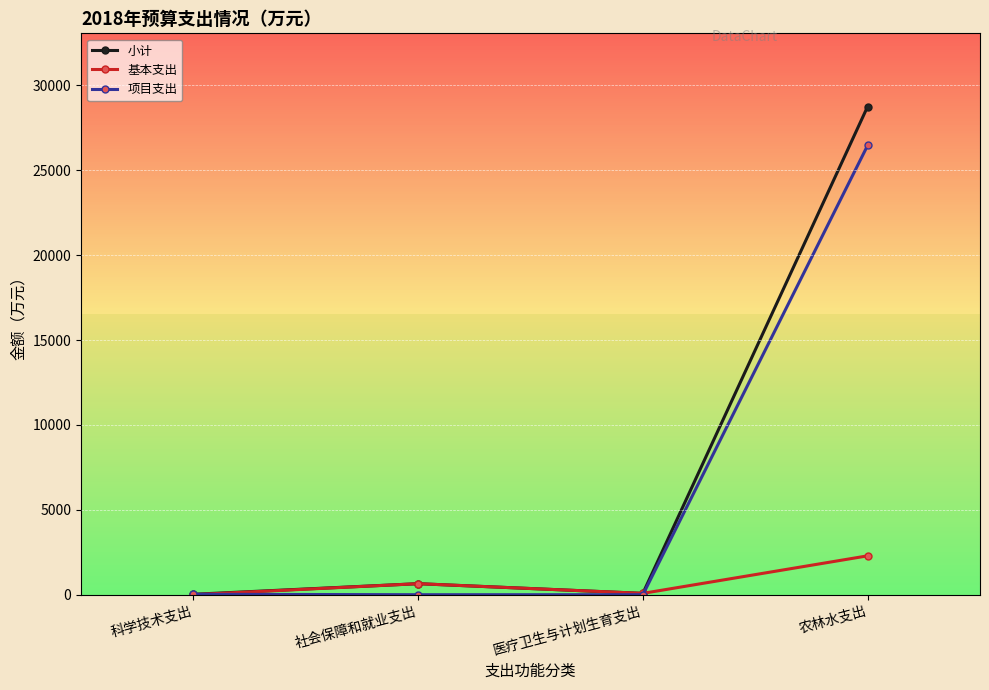

How many data points in 小计 are above 648?

2